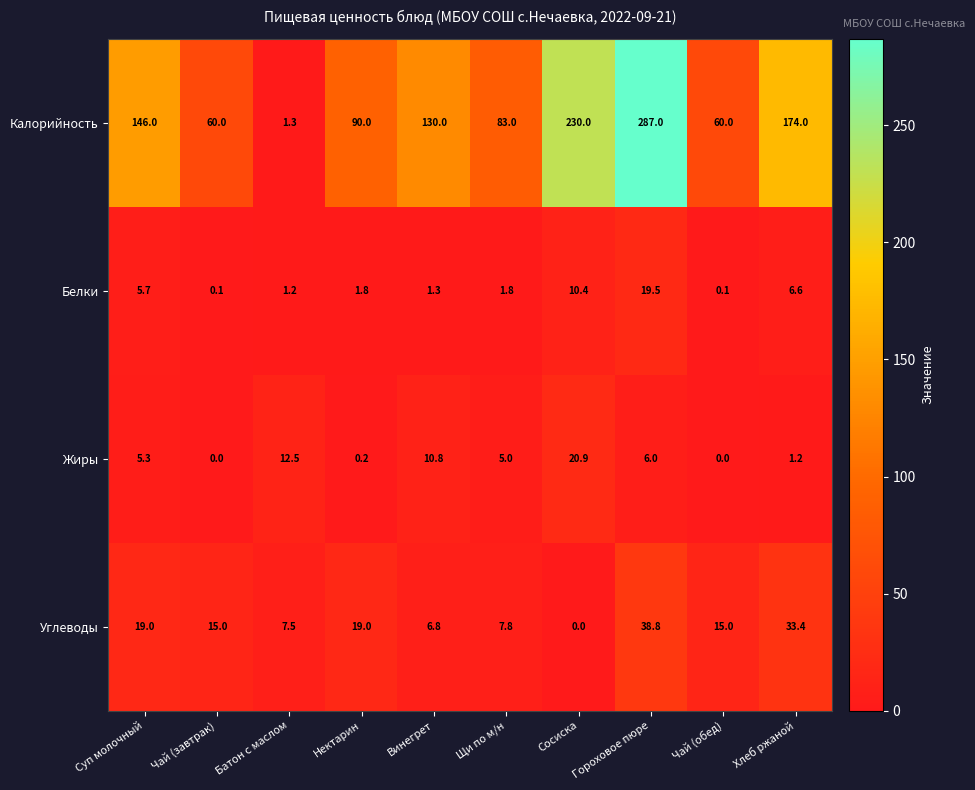

What is the average value of the Калорийность series?

126.1